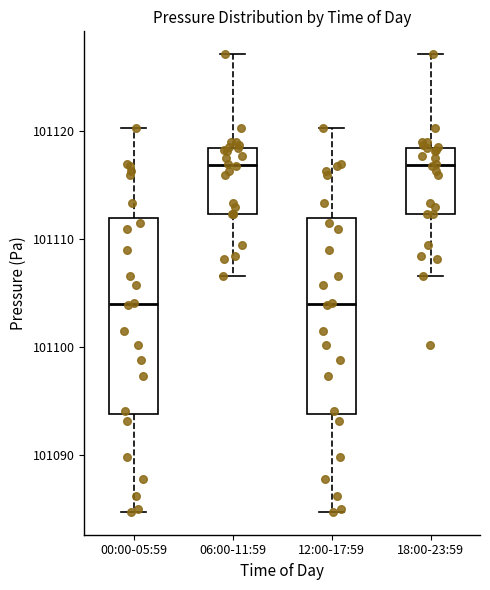

Where is the lower edge of the box for 12:00-17:59 on the y-axis? The values are not printed on the chart, so give them approximately, as read against the axis.

101094